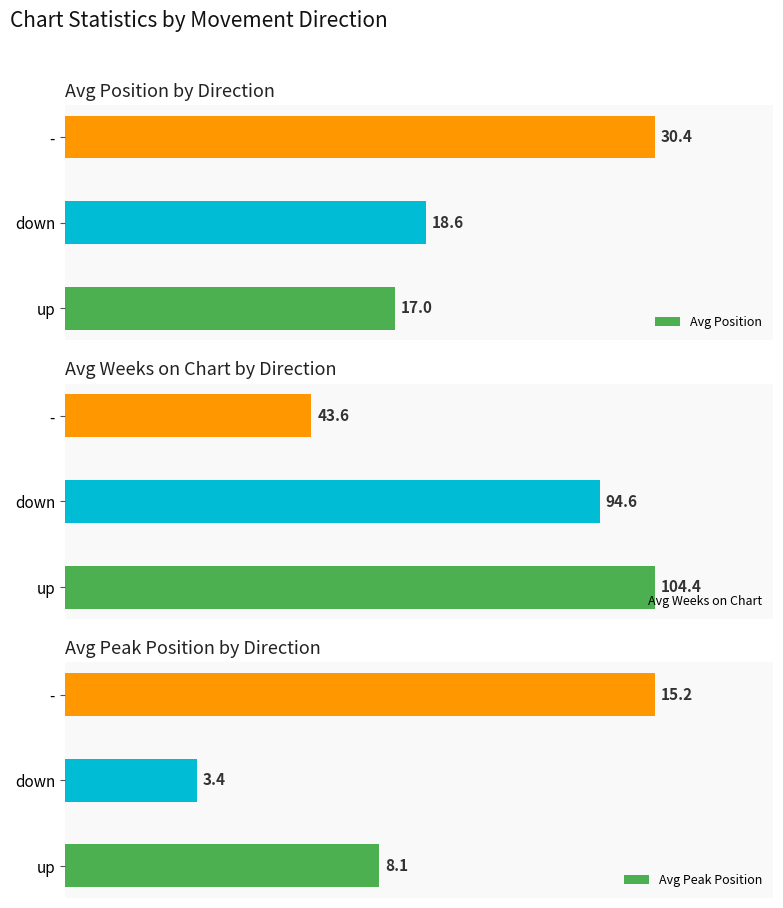

Which series has the largest range (max minus min)?

Avg Weeks on Chart